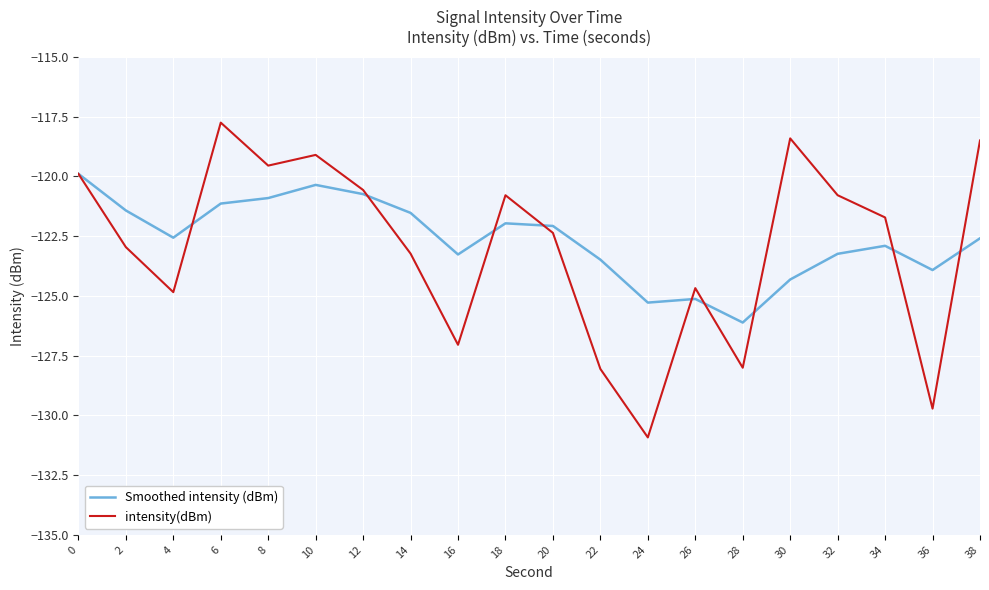

The value of Smoothed intensity (dBm) at 28 is -126.1. True or false?

True